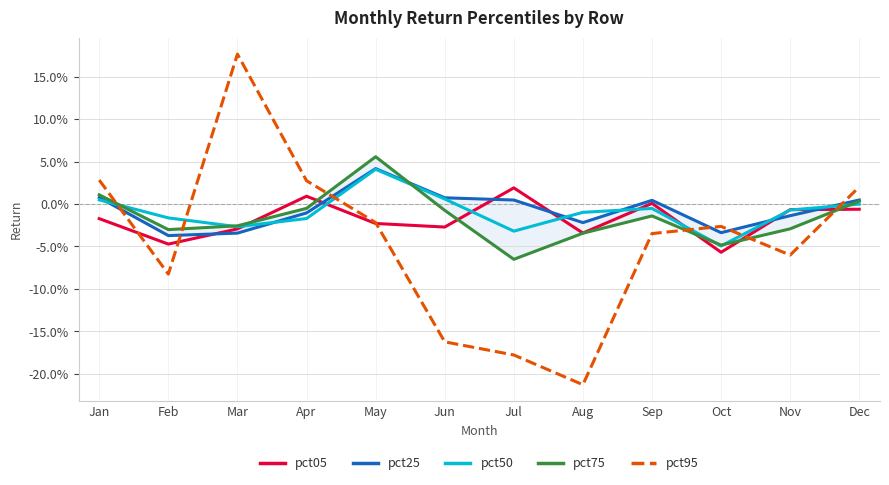

Between May and Oct, which series saw the biggest shift?

pct75